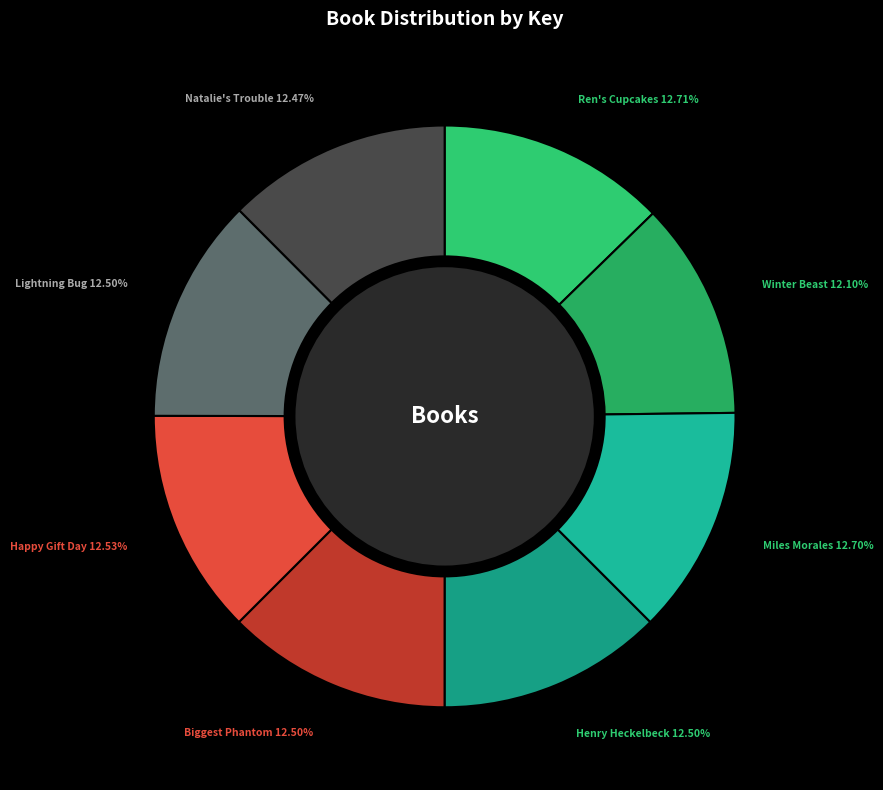

Rank the categories by value from lowest to highest.

Path of the Winter Beast, Natalie's Double Trouble, Henry Heckelbeck Camping Expert, I'm Your Biggest Phantom, Lightning Bug Light Show, Happy Gift Day to You, Miles Morales Untangles a Web, Ren's One-of-a-Kind Cupcakes